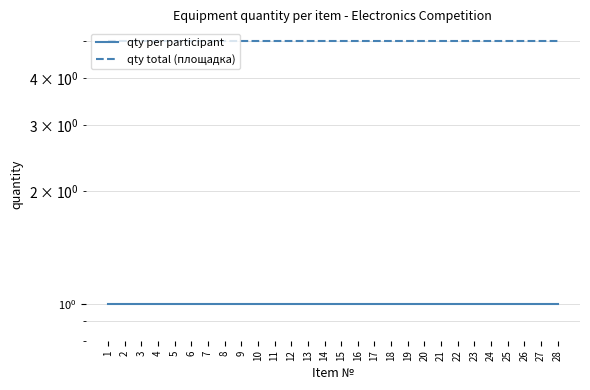

How many lines are shown in the chart?

2